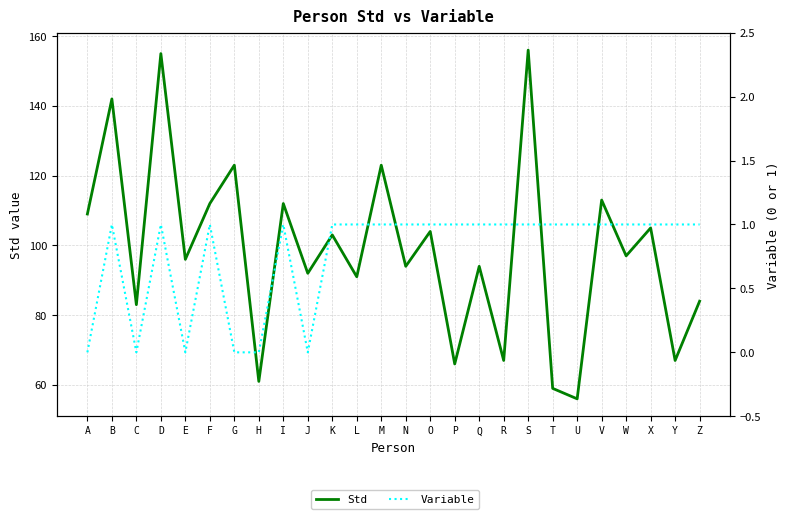

What are all the series names shown in the legend?

Std, Variable